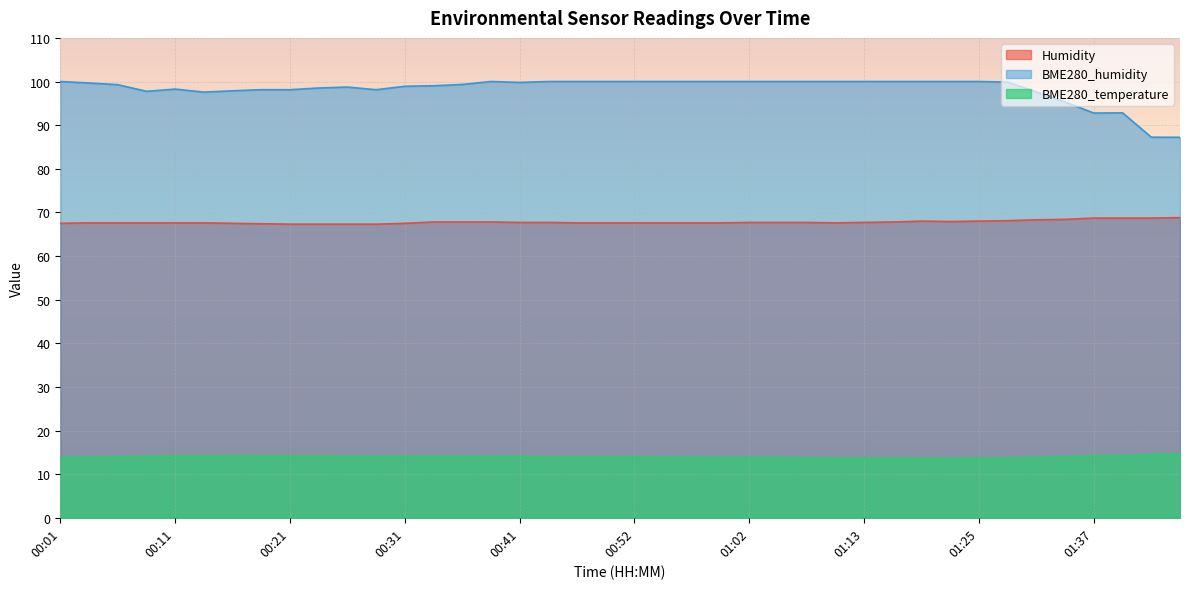

How many distinct data groups are displayed?

3